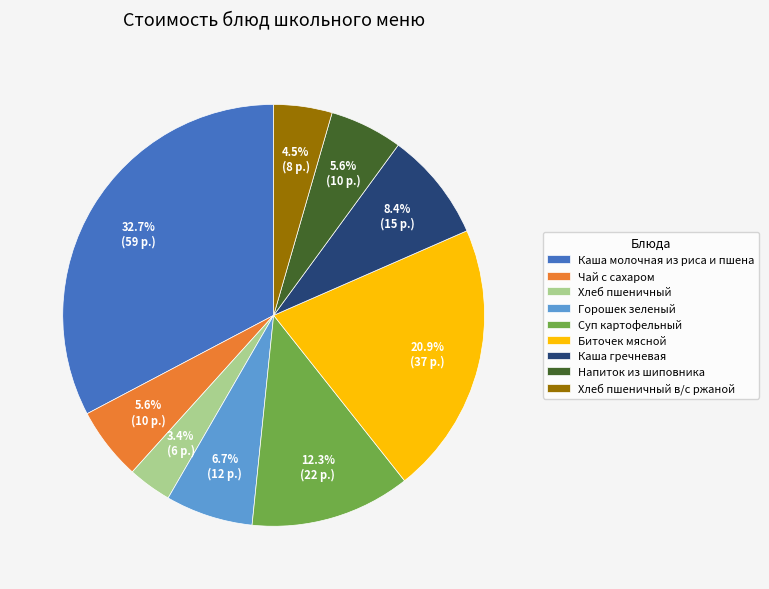

To the nearest percent, what is the difference between the Биточек мясной and Каша молочная из риса и пшена slice percentages?

12%